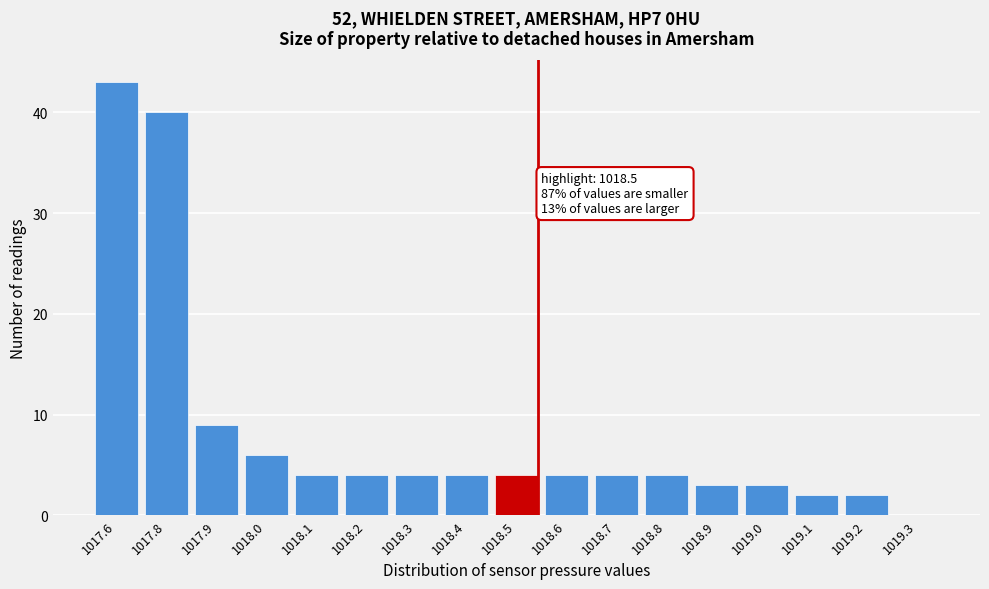

Reading left to right, what are all the values shown in this chart?

1017.6=43	1017.8=40	1017.9=9	1018.0=6	1018.1=4	1018.2=4	1018.3=4	1018.4=4	1018.5=4	1018.6=4	1018.7=4	1018.8=4	1018.9=3	1019.0=3	1019.1=2	1019.2=2	1019.3=0